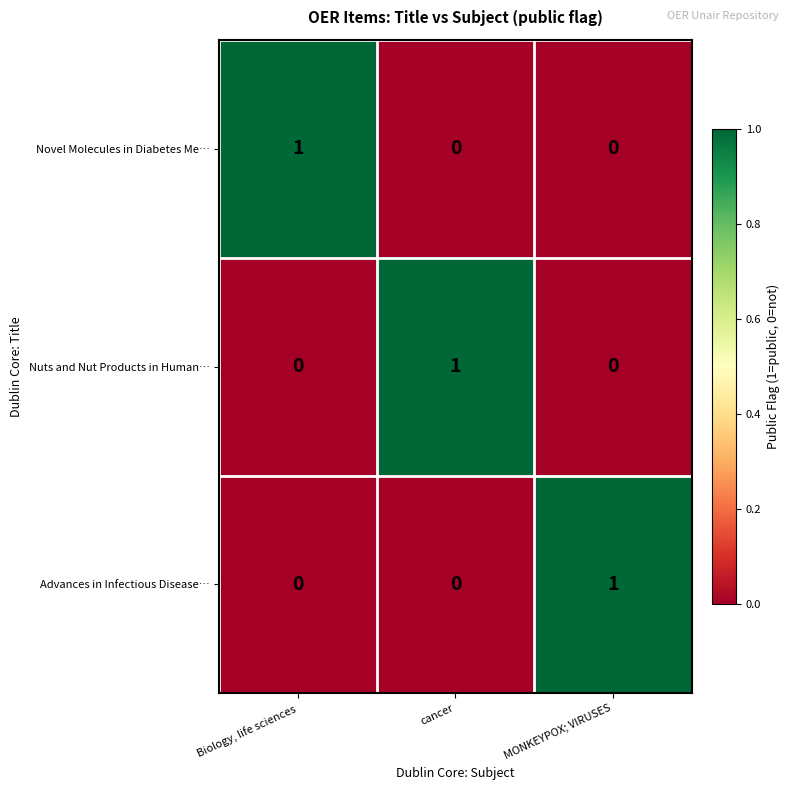

Count the Advances in Infectious Disease… values in the range 0 to 1.

3